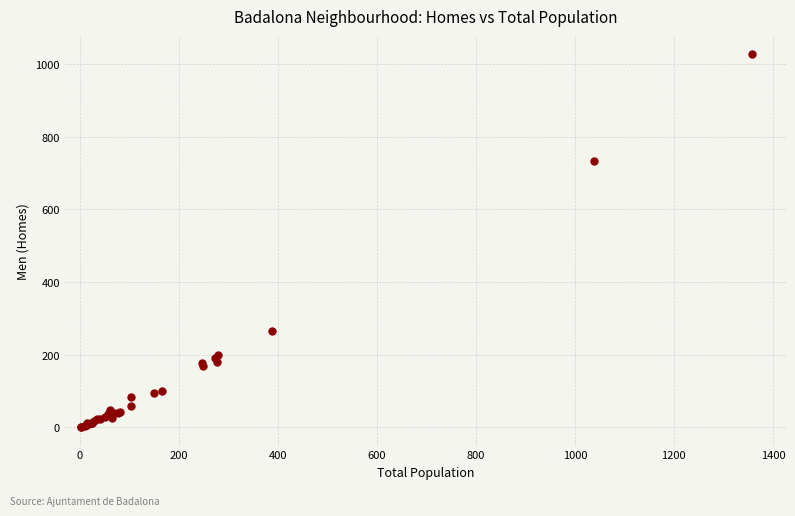

What Y value in the scatter plot is closest to 514?

732